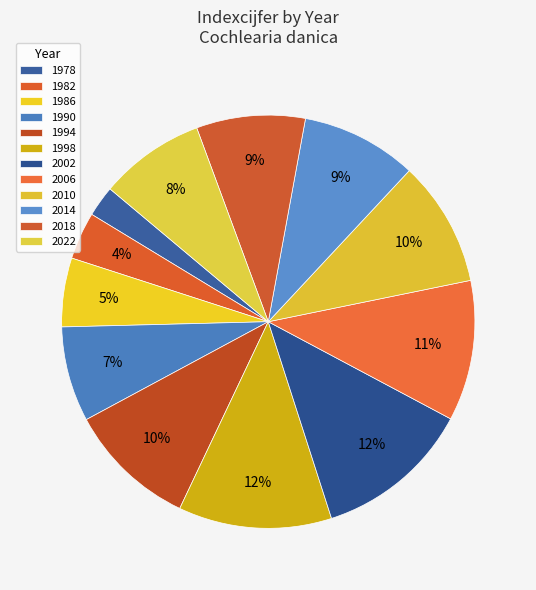

Does 2010 represent more than half of the total?

No